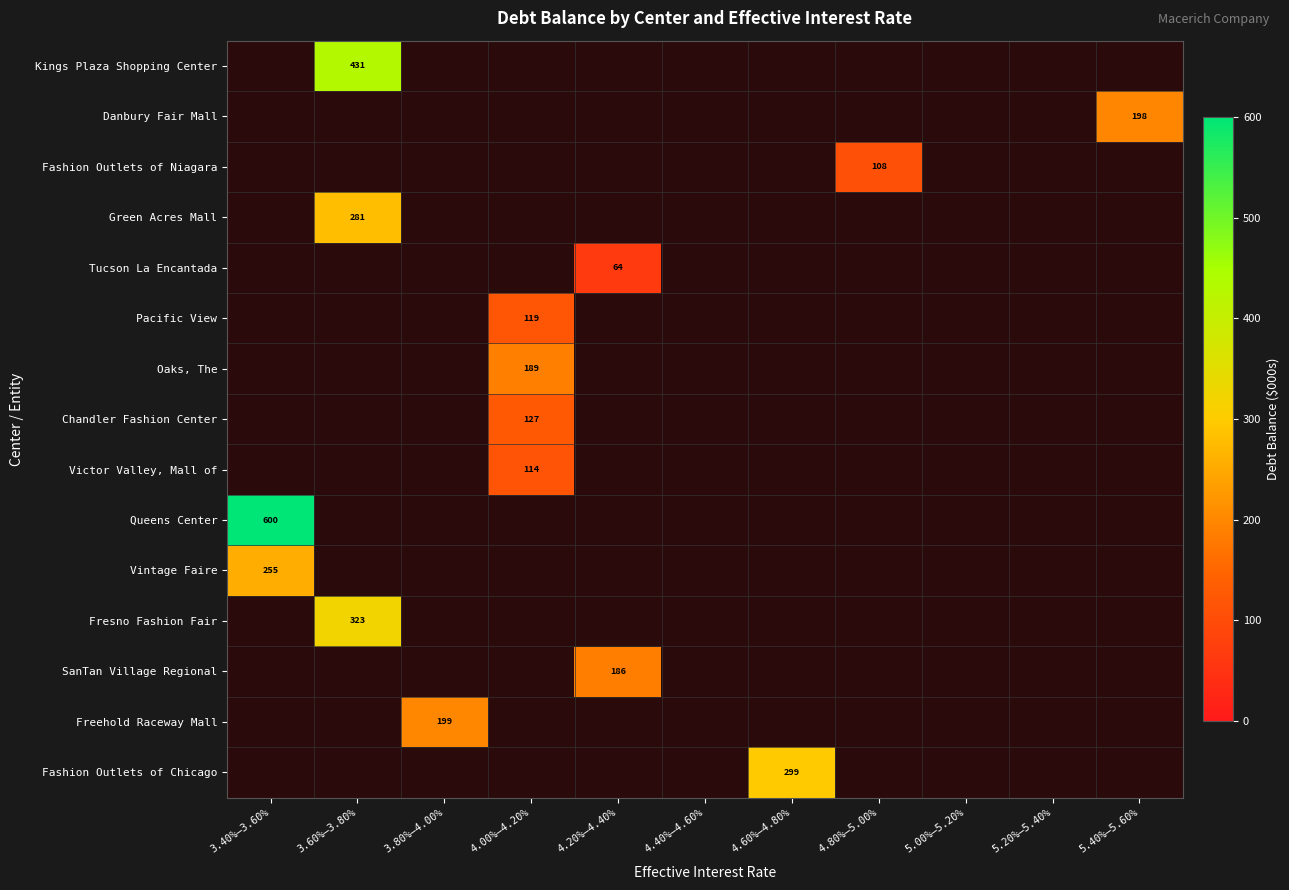

The Fashion Outlets of Niagara series shows 108 at 4.80%–5.00%. True or false?

True